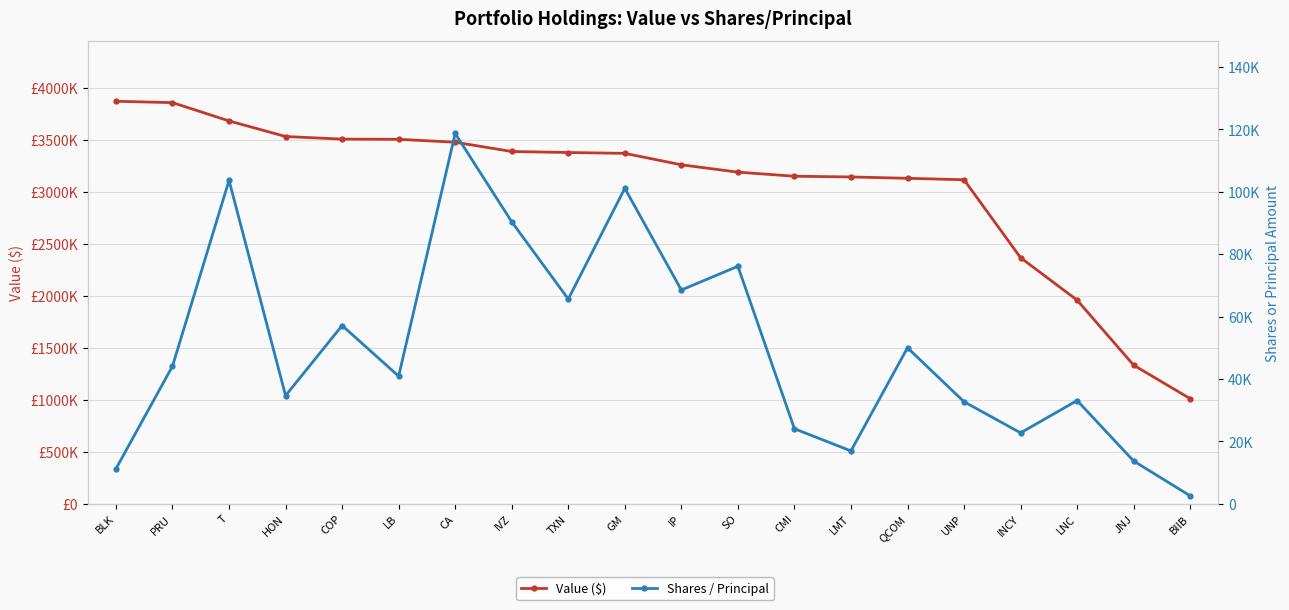

What is the spread (max minus min) of values at GM?

3268896